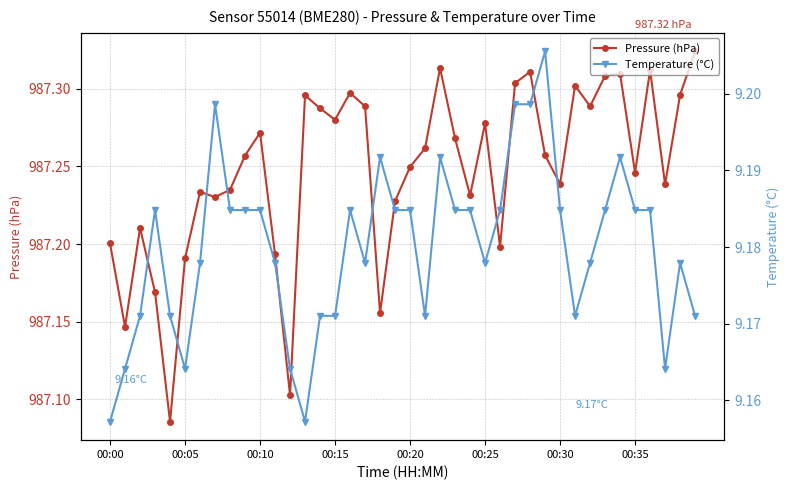

What position from the right is 23?

17